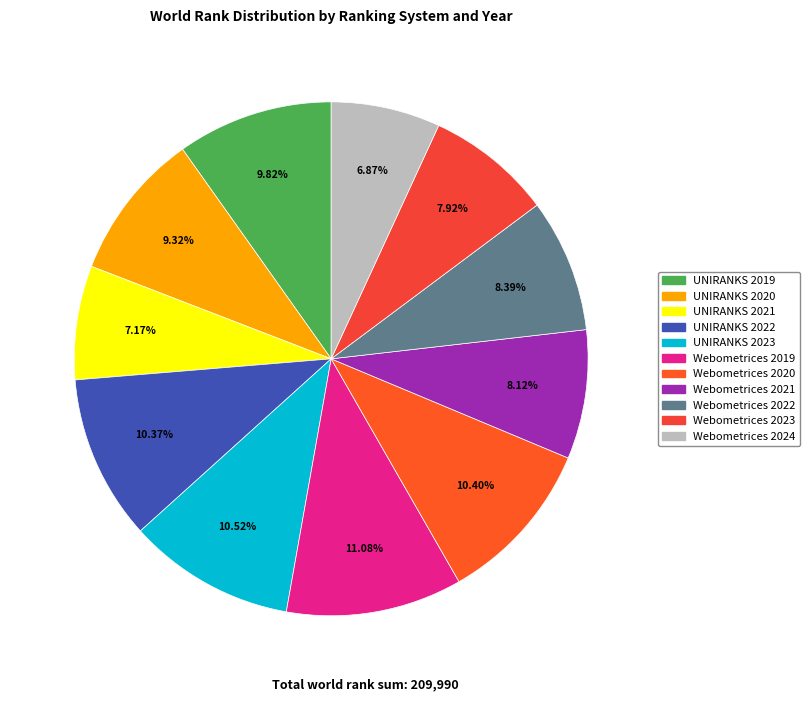

Rank the categories by value from lowest to highest.

Webometrices 2024, UNIRANKS 2021, Webometrices 2023, Webometrices 2021, Webometrices 2022, UNIRANKS 2020, UNIRANKS 2019, UNIRANKS 2022, Webometrices 2020, UNIRANKS 2023, Webometrices 2019